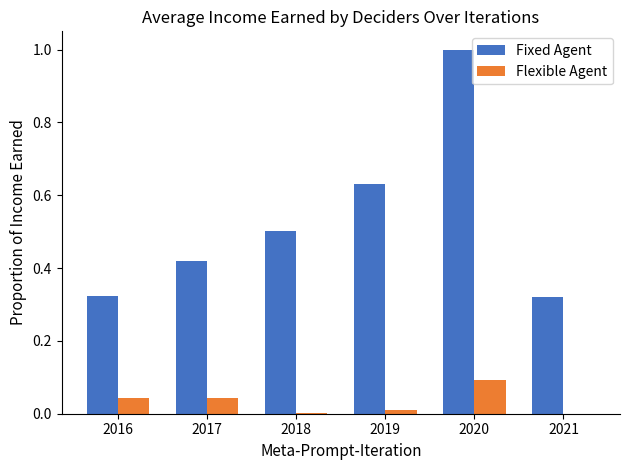

The value of Flexible Agent at 2021 is 0.0. True or false?

True